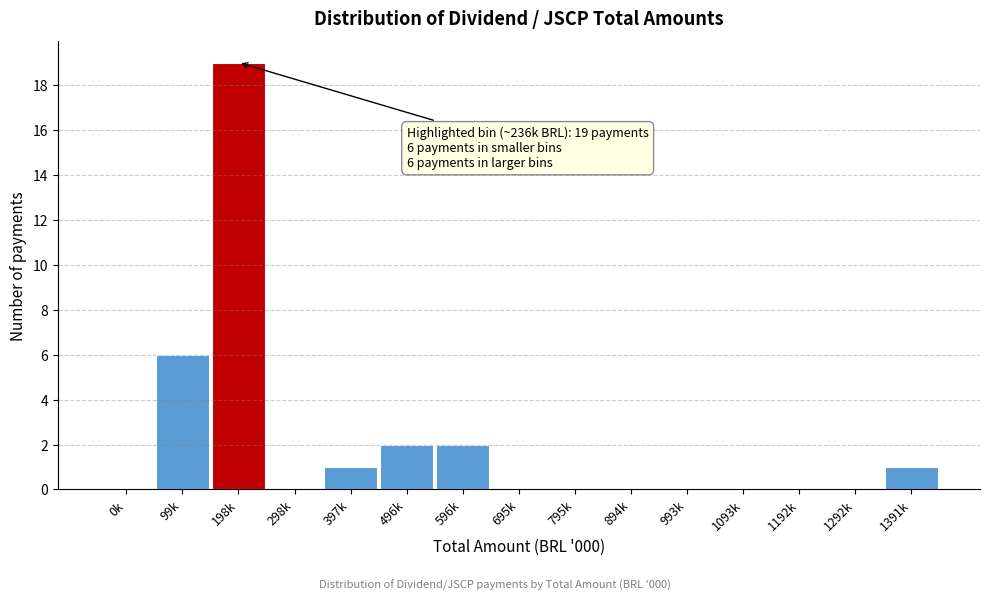

Reading right to left, transcribe all the data shown in this chart.

1391k=1	1292k=0	1192k=0	1093k=0	993k=0	894k=0	795k=0	695k=0	596k=2	496k=2	397k=1	298k=0	198k=19	99k=6	0k=0